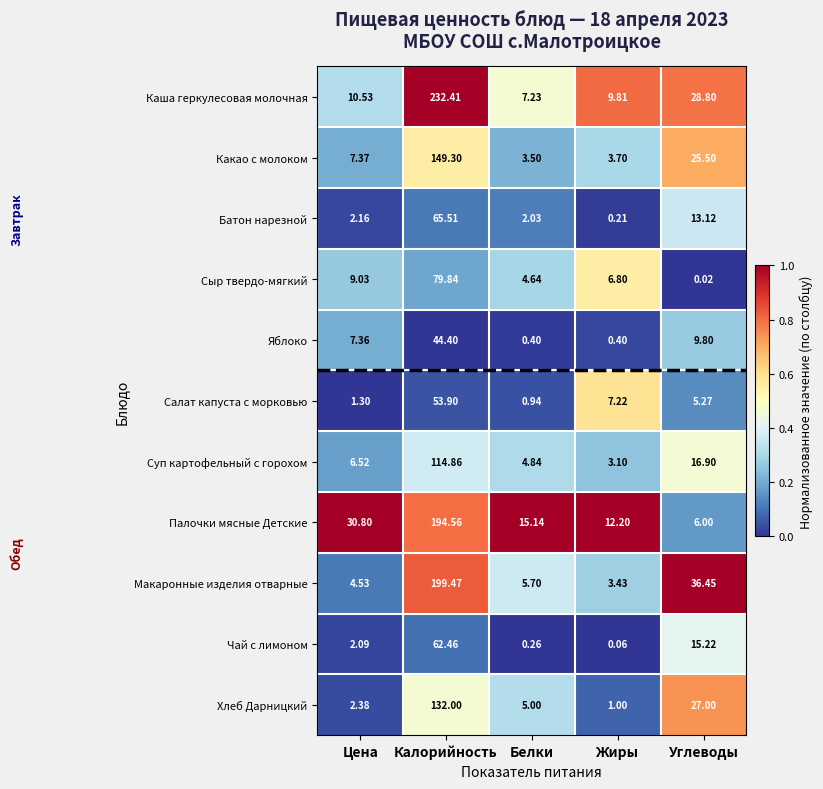

At which label does Сыр твердо-мягкий first exceed 6?

Цена